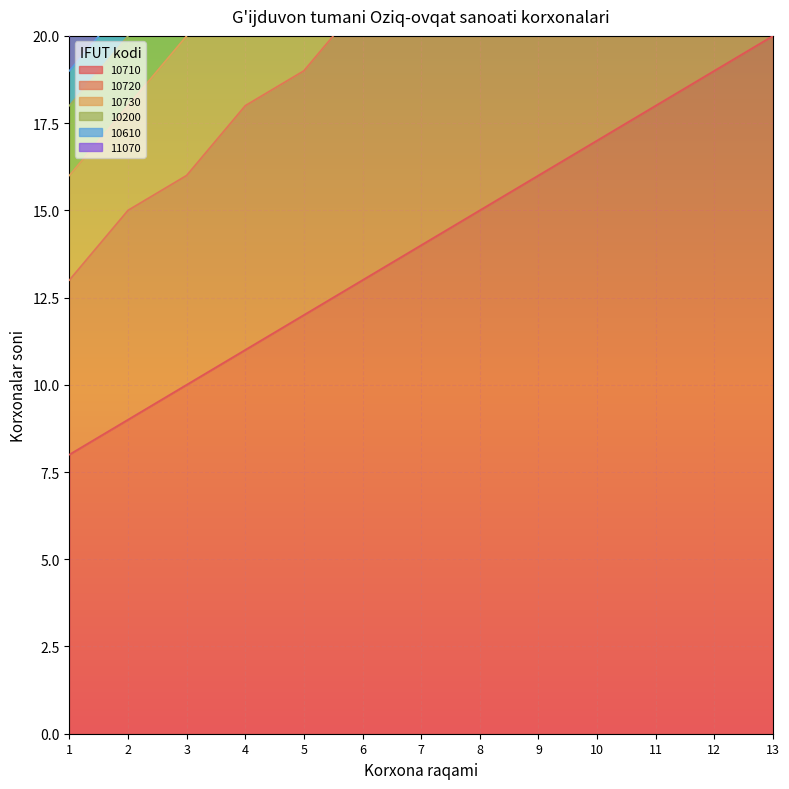

The value of 10710 at 9 is 21. True or false?

False